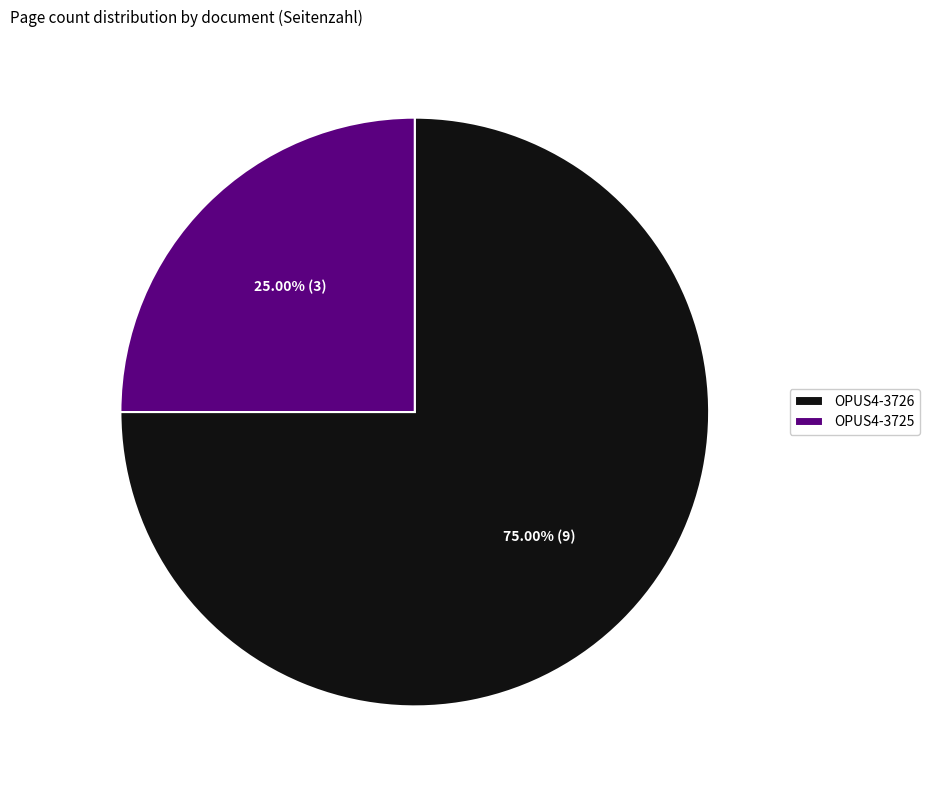

True or false: OPUS4-3725 accounts for 25% of the total.

True